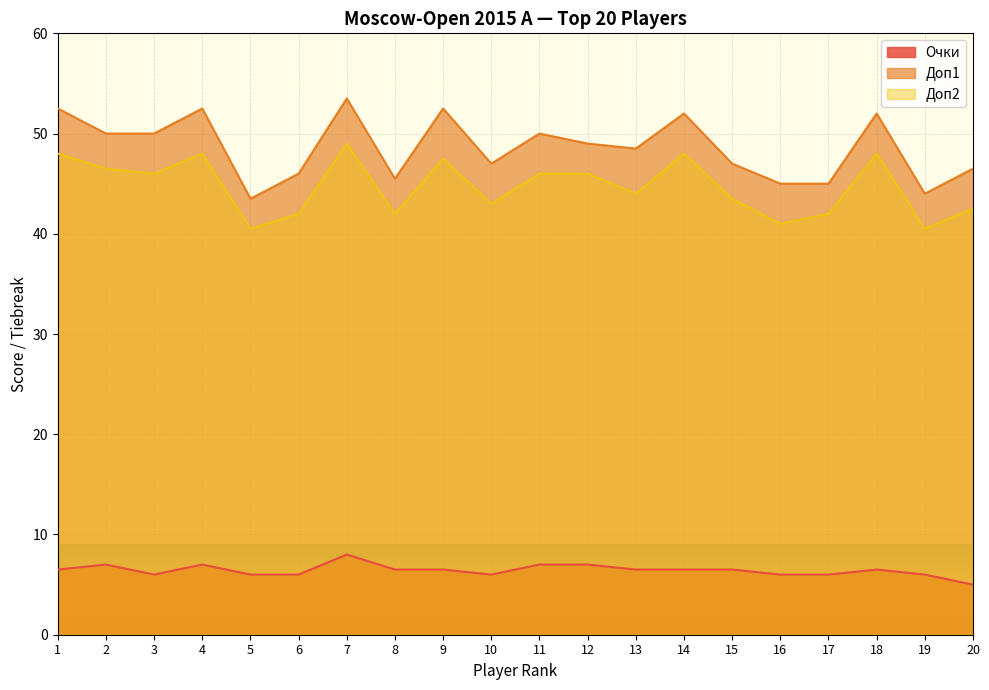

True or false: Доп1 and Очки cross at least once.

False